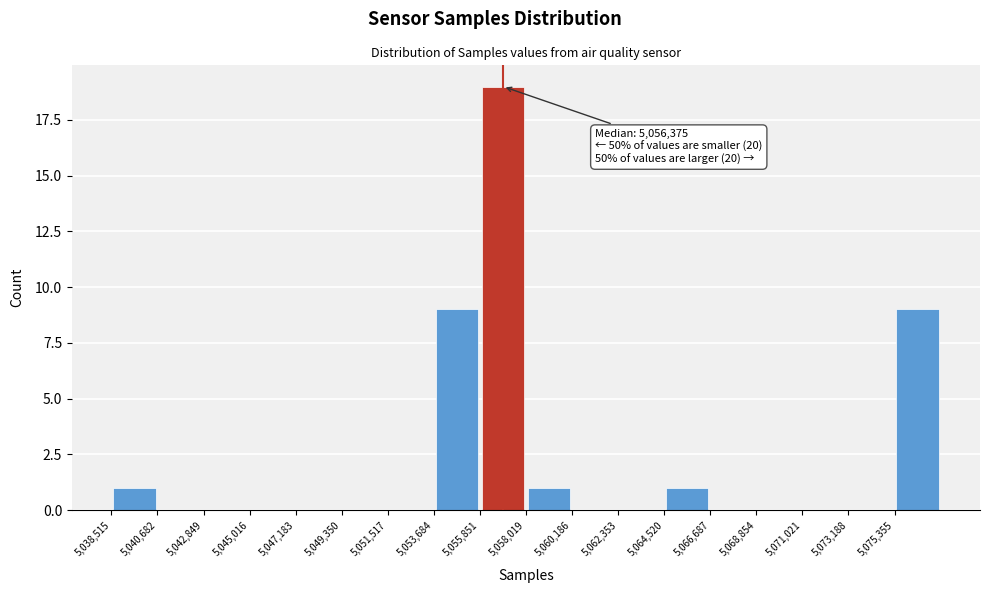

Over which range of the x-axis is the bar tallest?

5056000 to 5058000